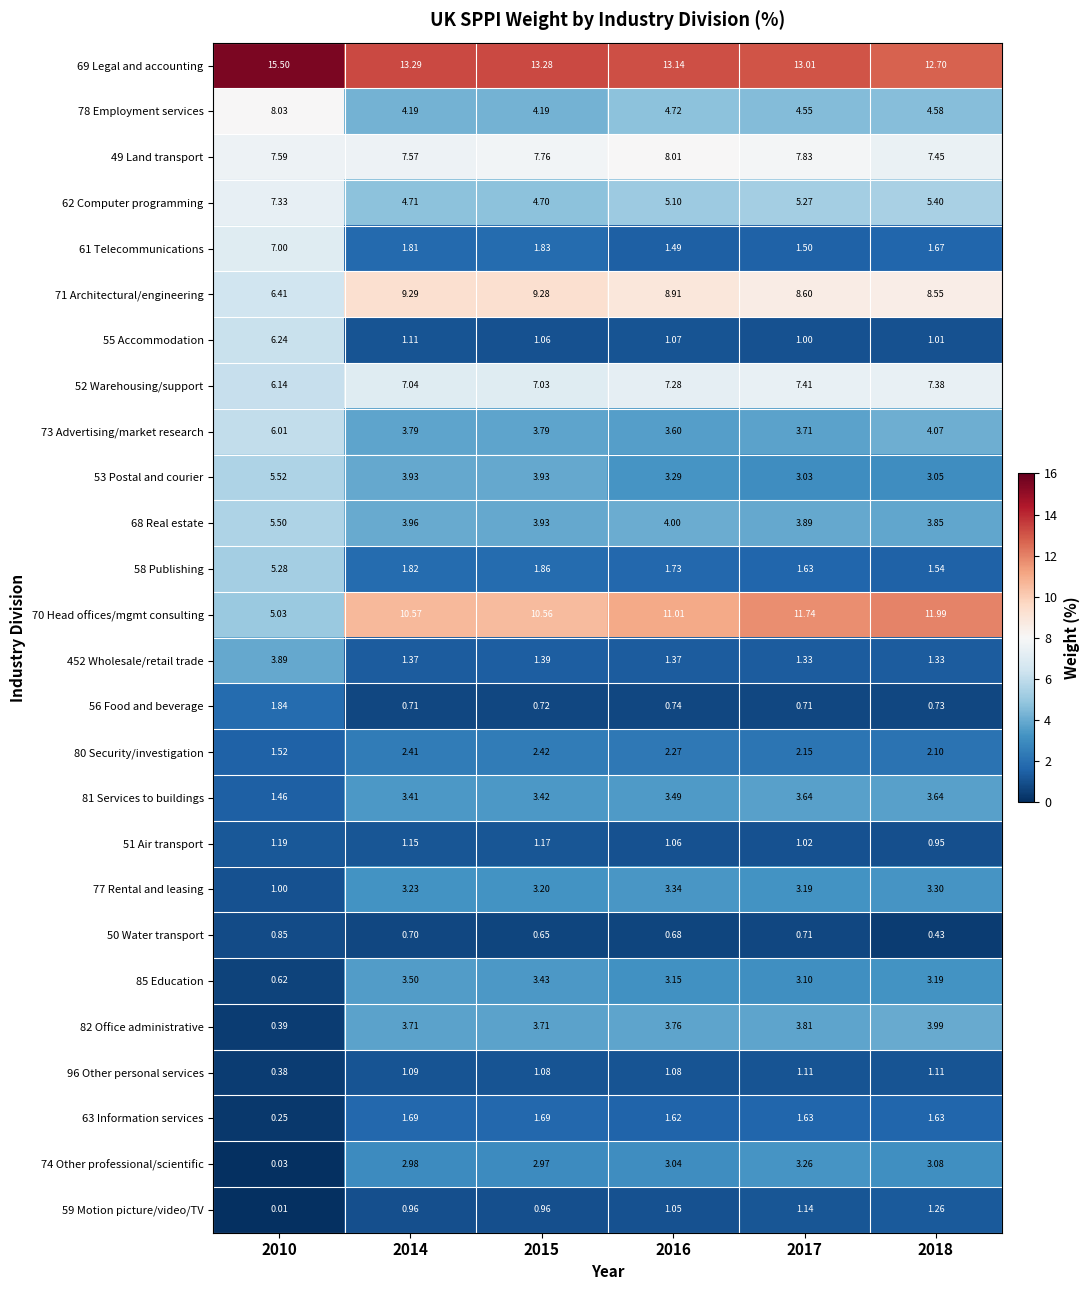

Is the value of 78 Employment services at 2010 greater than the value of 71 Architectural/engineering at 2016?

No